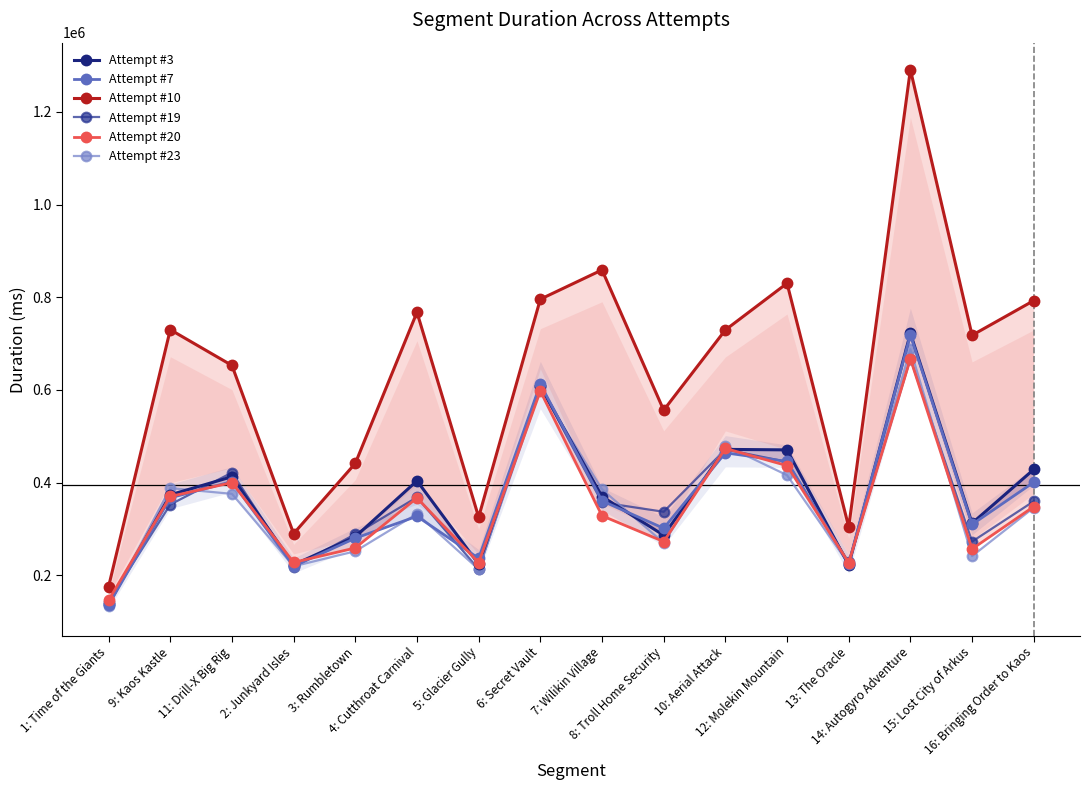

The Attempt #3 series shows 470598 at 12: Molekin Mountain. True or false?

True